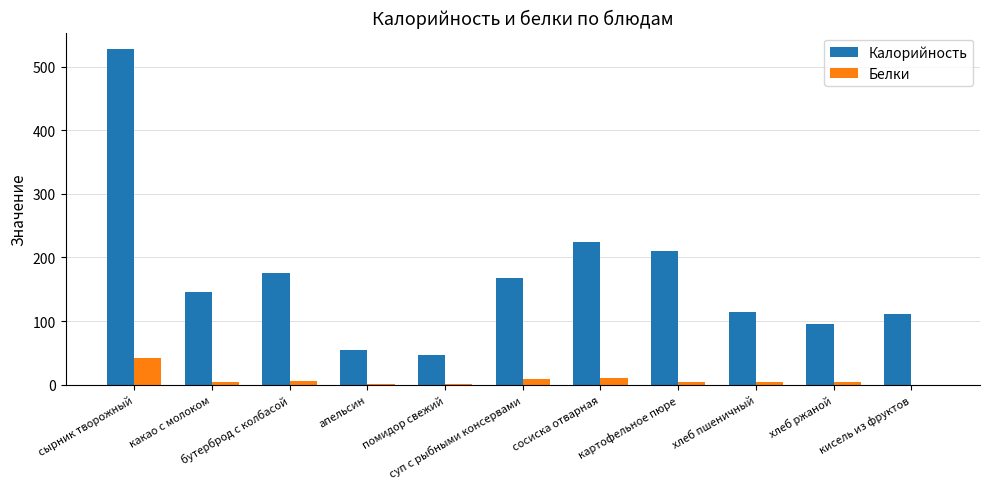

Is it true that Калорийность equals 189 at какао с молоком?

False